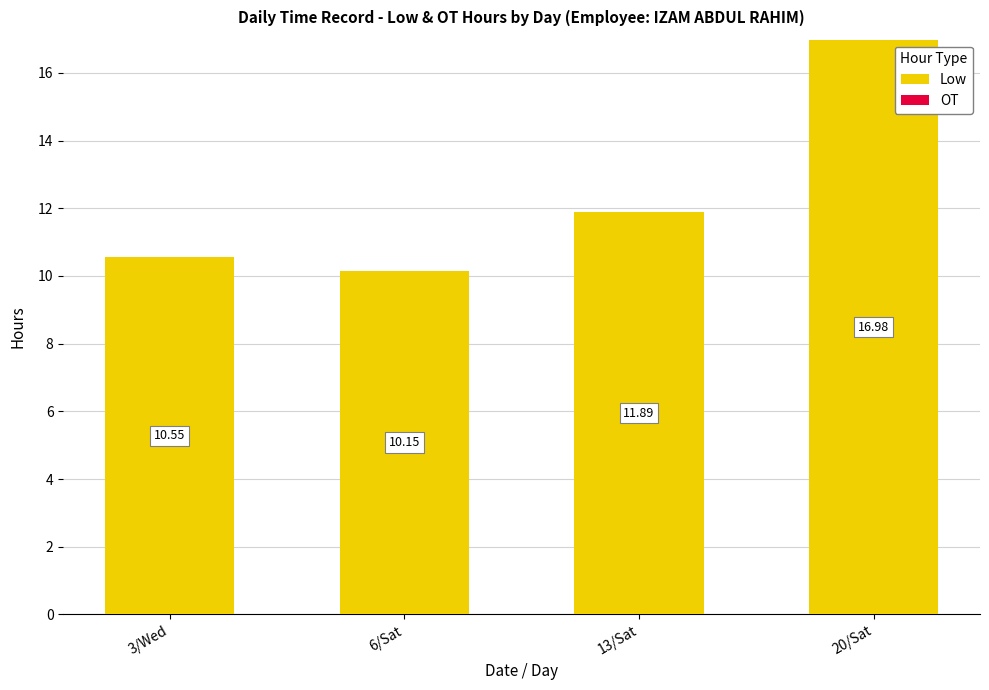

What is the label of the 1st bar from the right?

20/Sat